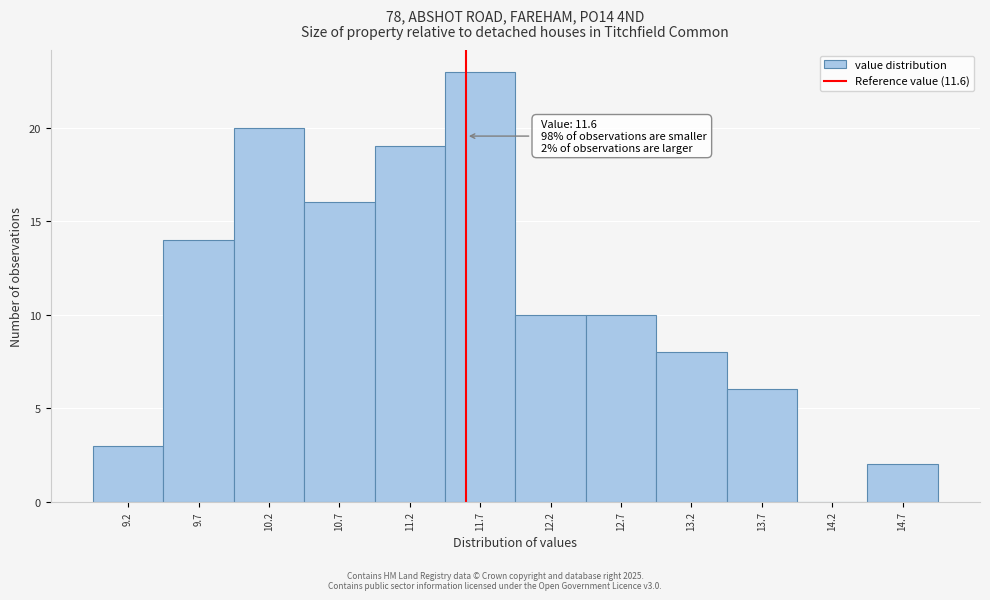

Which range on the x-axis has the tallest bar?

11.45 to 11.95